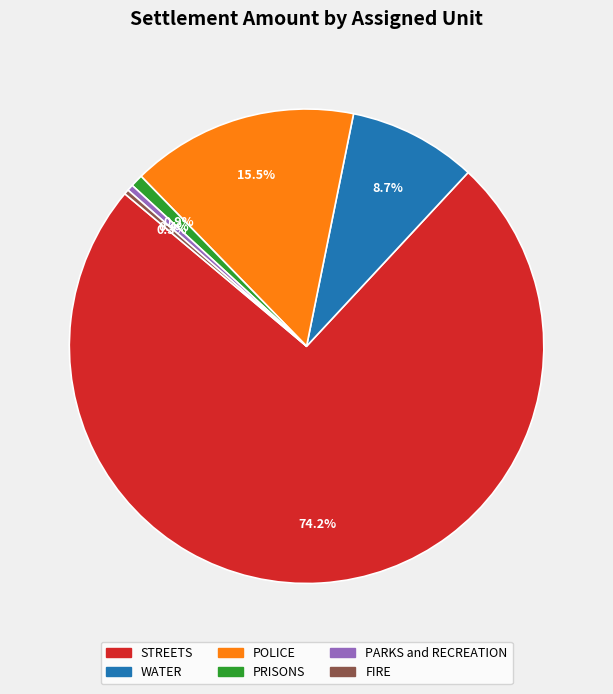

How many segments does this pie chart have?

6